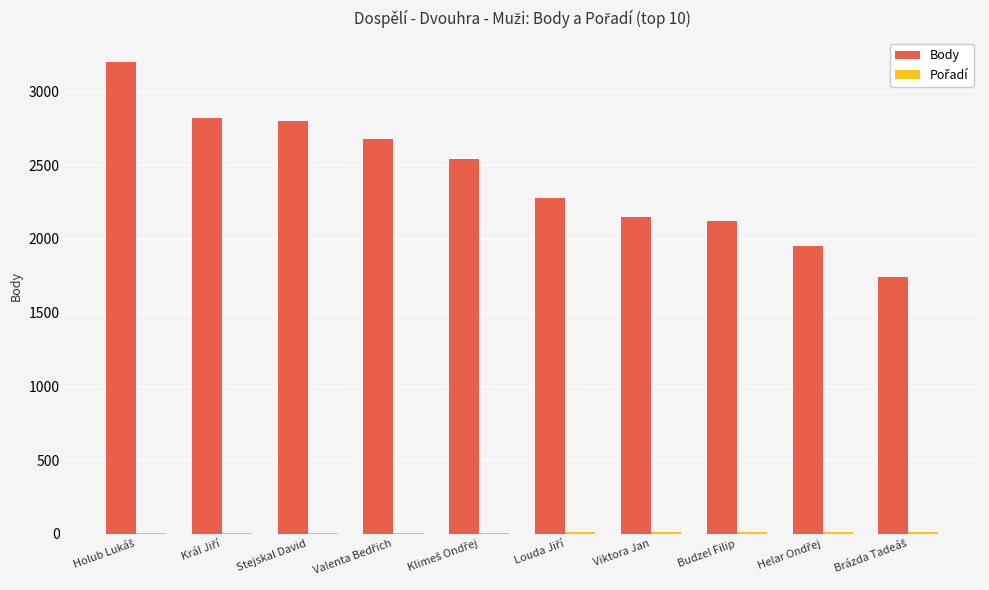

Is it true that Body equals 4542 at Stejskal David?

False